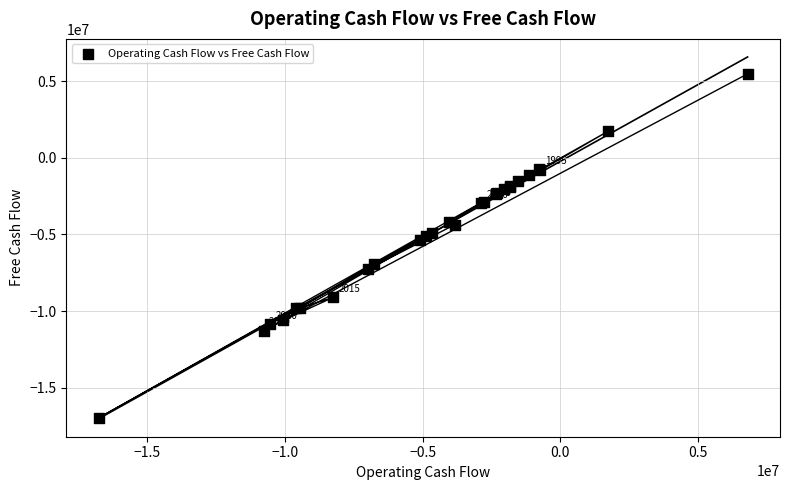

What Y value in the scatter plot is closest to -5738000?

-5385000